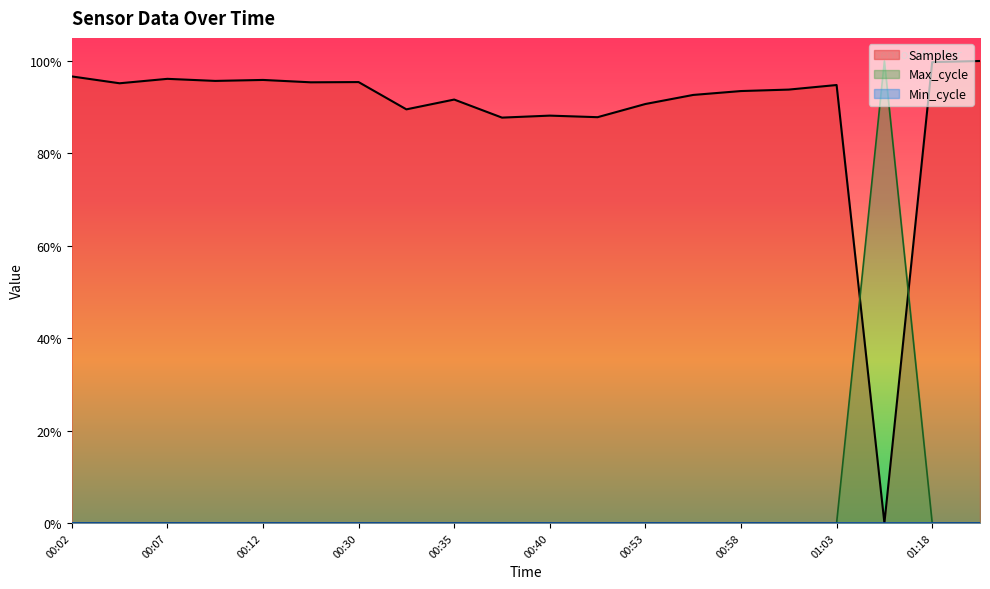

How many interior local valleys does the Max_cycle series have?

7